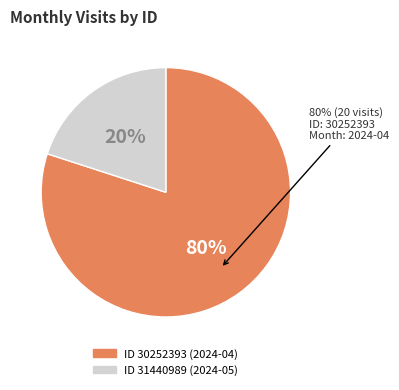

To the nearest percent, what is the difference between the largest and smallest slice percentages?

60%